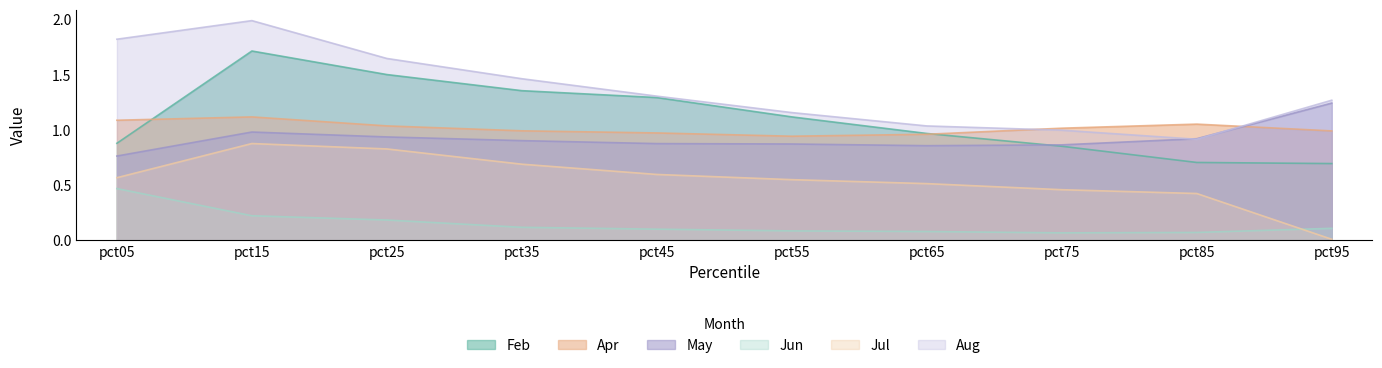

True or false: May has more than 1 interior local peaks.

False